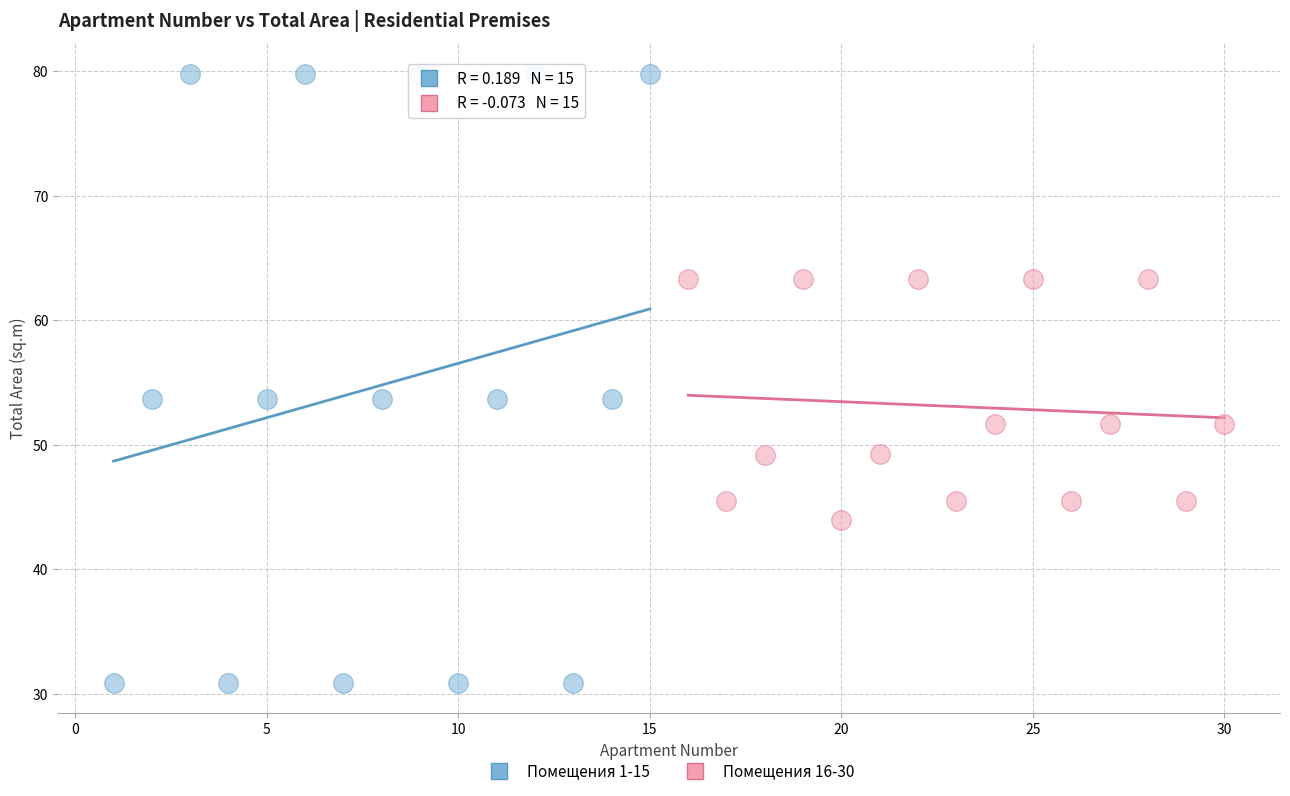

Which series reaches the maximum Y coordinate?

Помещения 1-15